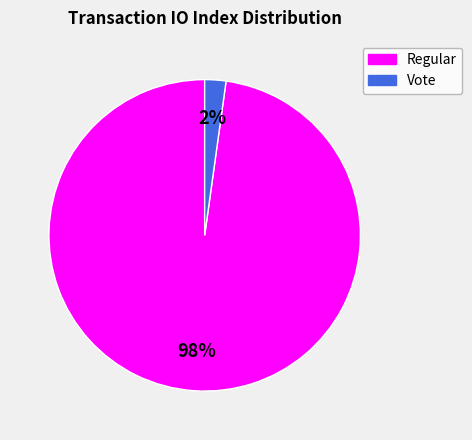

Is the sum of Vote and Regular greater than half?

Yes